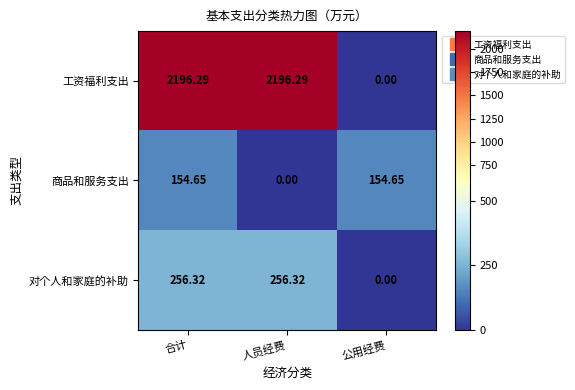

What is the spread (max minus min) of values at 合计?

2041.6